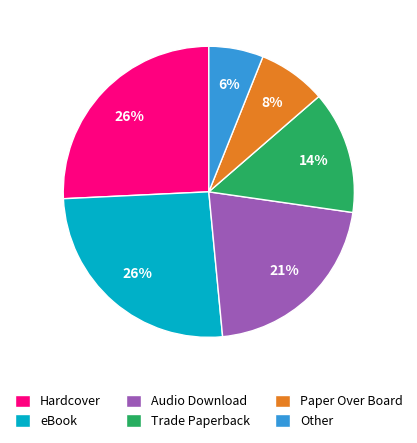

Combined, do Paper Over Board and Audio Download account for over 50%?

No